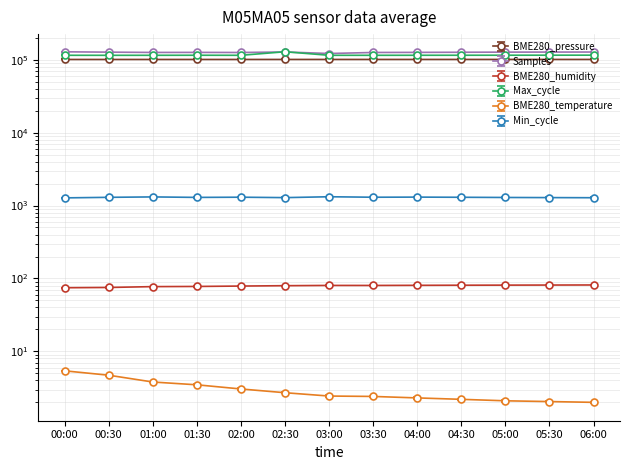

What is the difference between the Min_cycle values at 02:00 and 02:30?

17.0